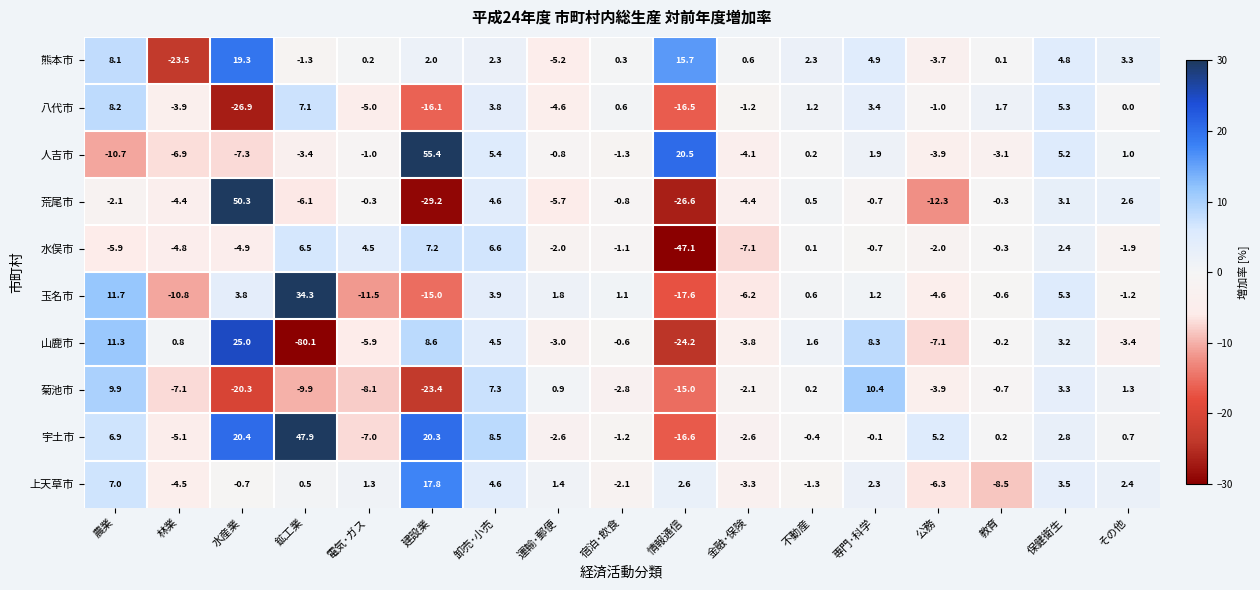

What is the sum of the 水俣市 values at 専門･科学 and 公務?

-2.7